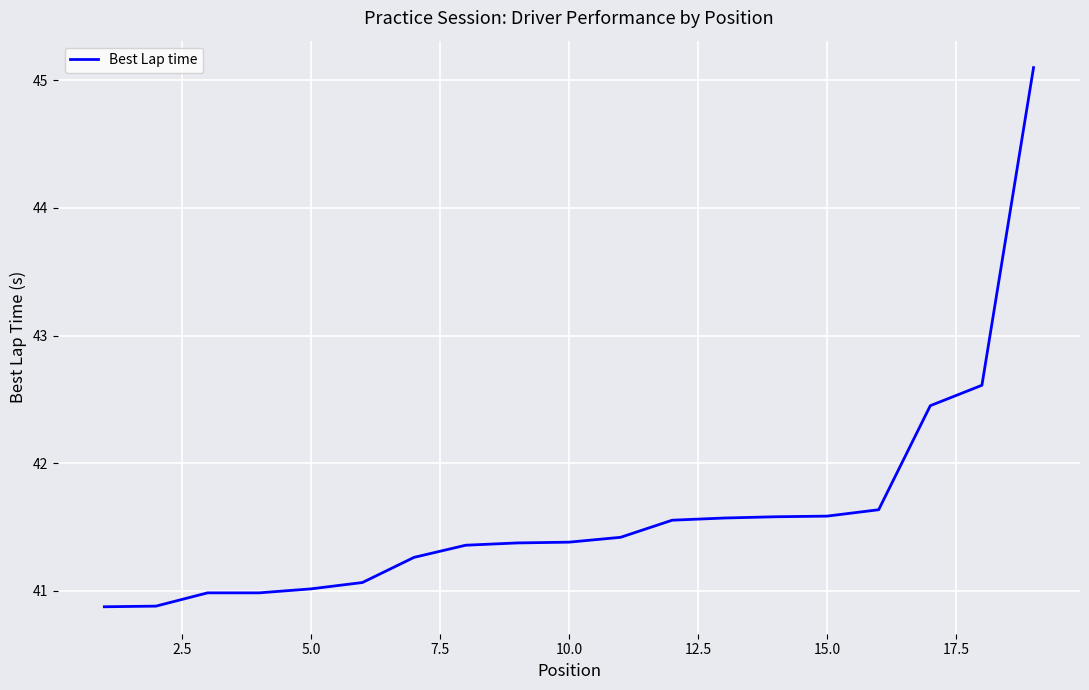

What is the greatest value displayed?

45.1